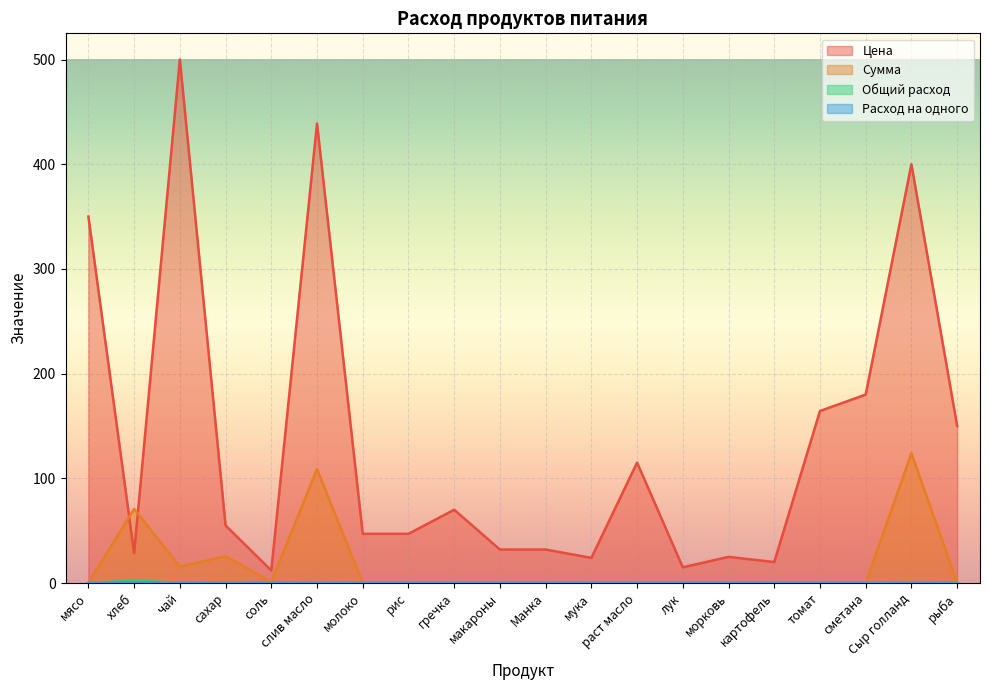

True or false: Общий расход and Сумма intersect in this chart.

False